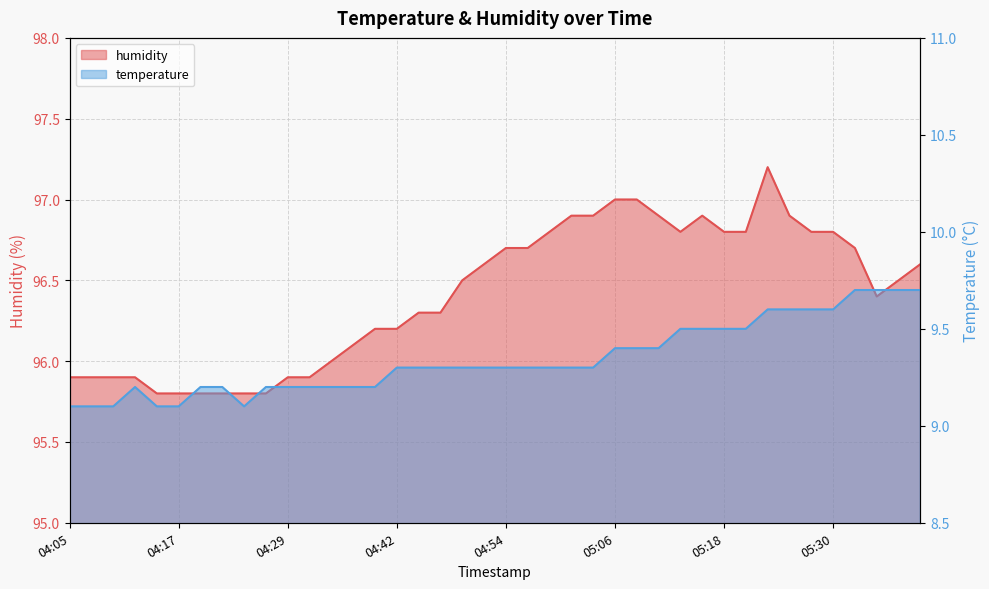

At which label does humidity reach its minimum?

04:15